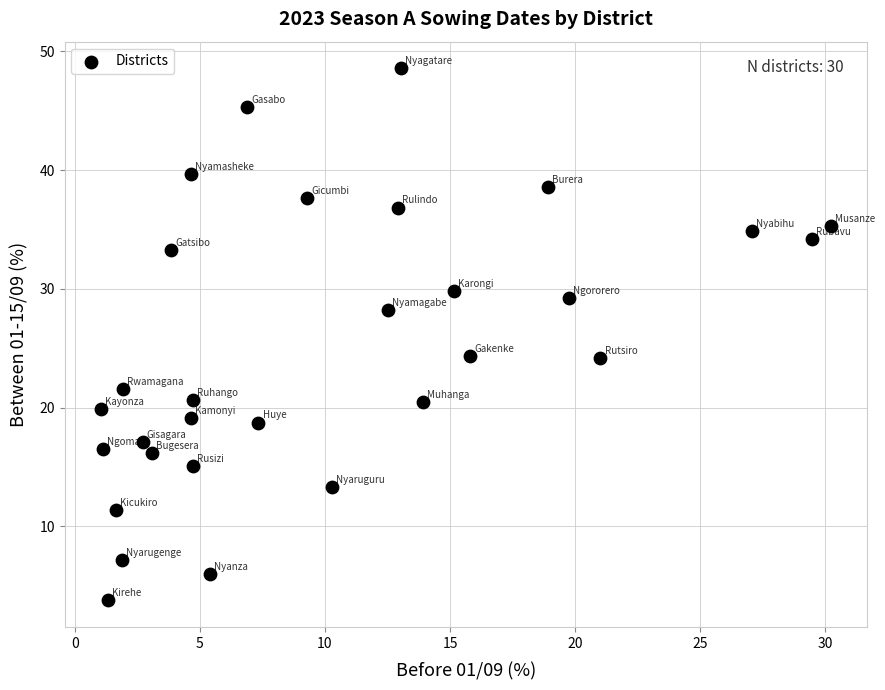

What is the range of Y values (max minus min)?

44.8